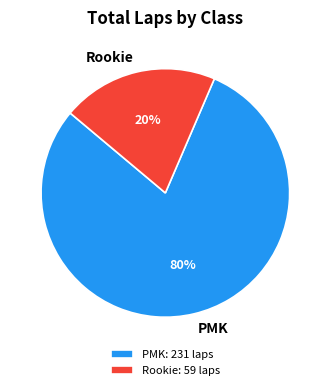

To the nearest percent, what percentage of the pie is Rookie?

20%